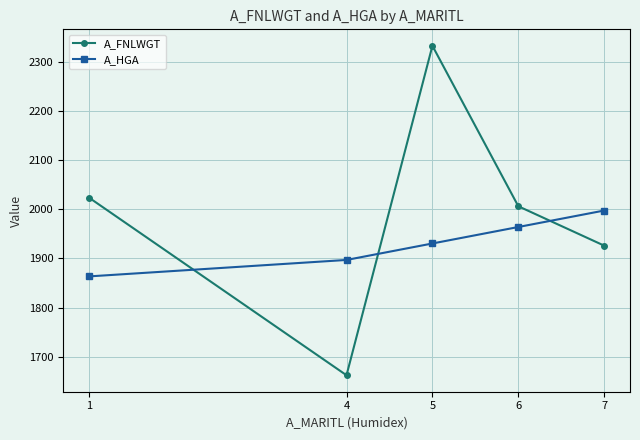

What is the difference between the maximum and minimum values in the A_HGA series?

134.3